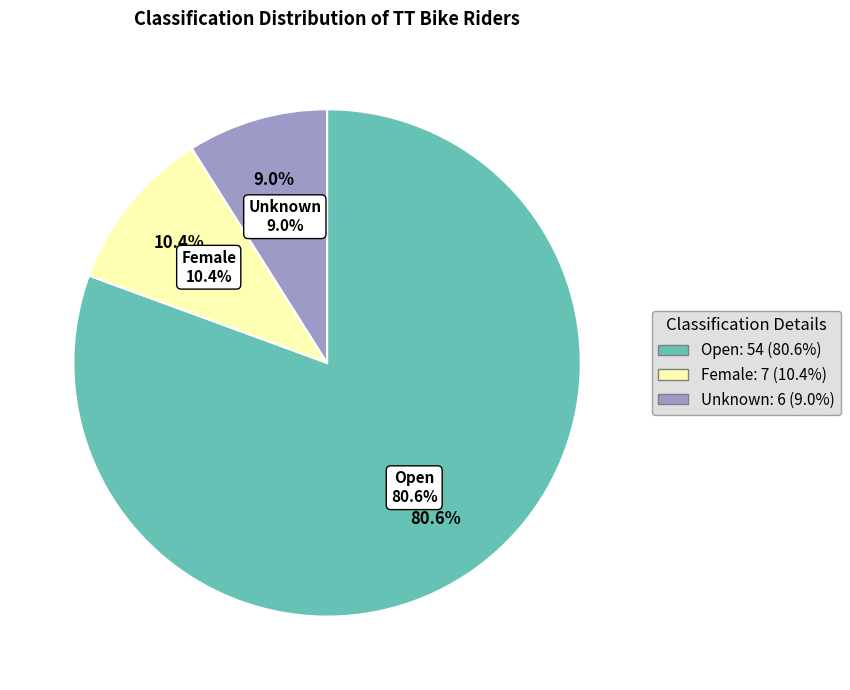

True or false: Female accounts for 10% of the total.

True